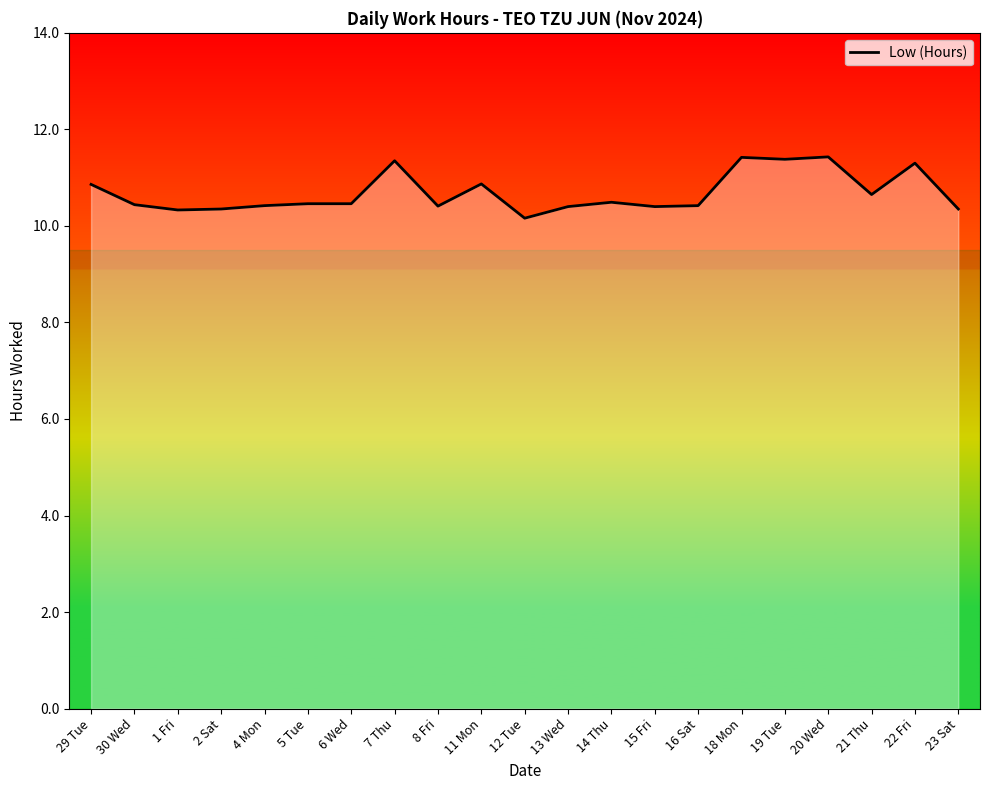

Which has a higher value, 30 Wed or 29 Tue?

29 Tue